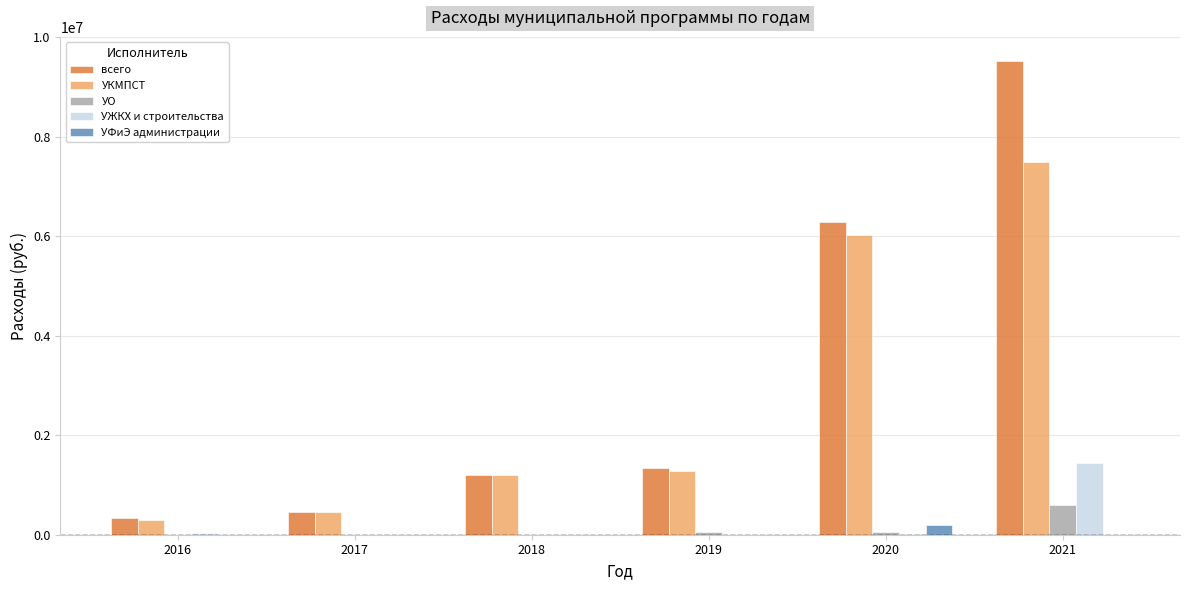

What is the maximum value for УКМПСТ?

7494990